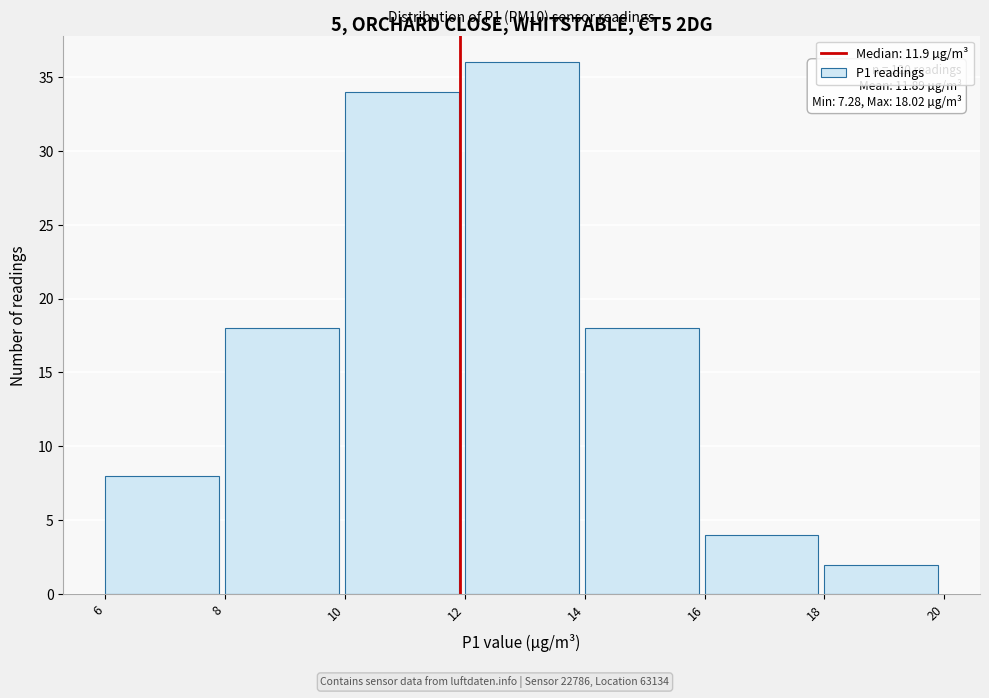

Over which range of the x-axis is the bar tallest?

12 to 14